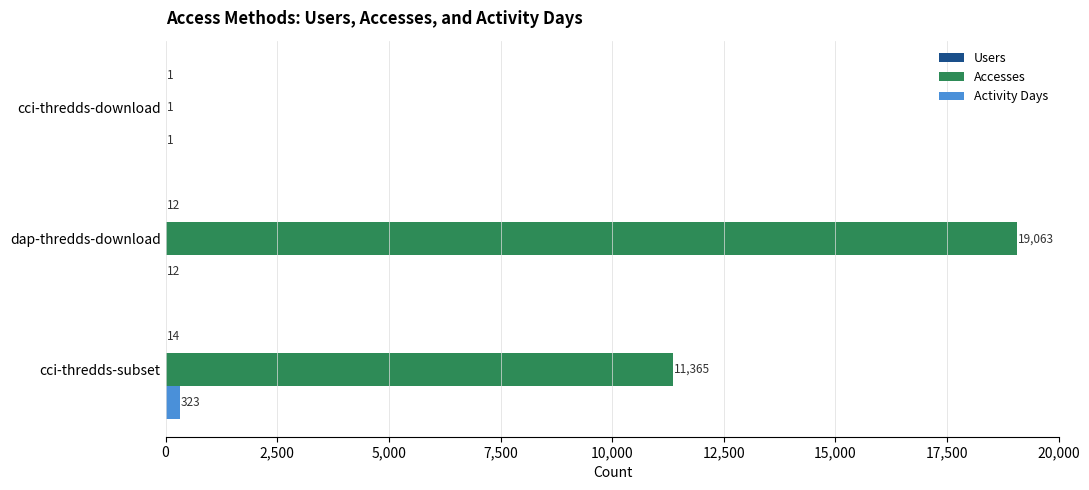

At which label is Activity Days closest to 162?

dap-thredds-download